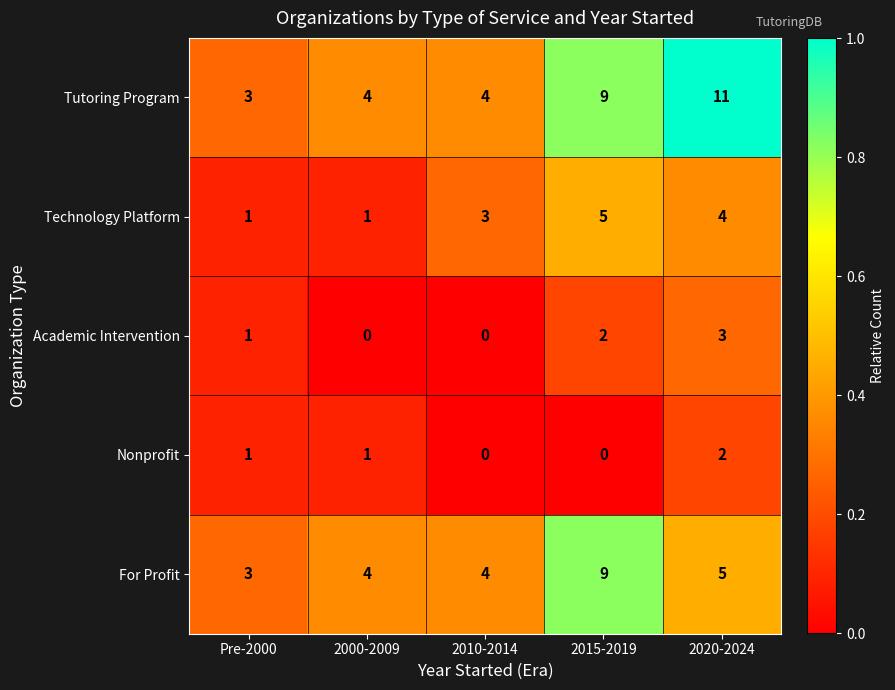

Is it true that Technology Platform equals 2 at 2020-2024?

False